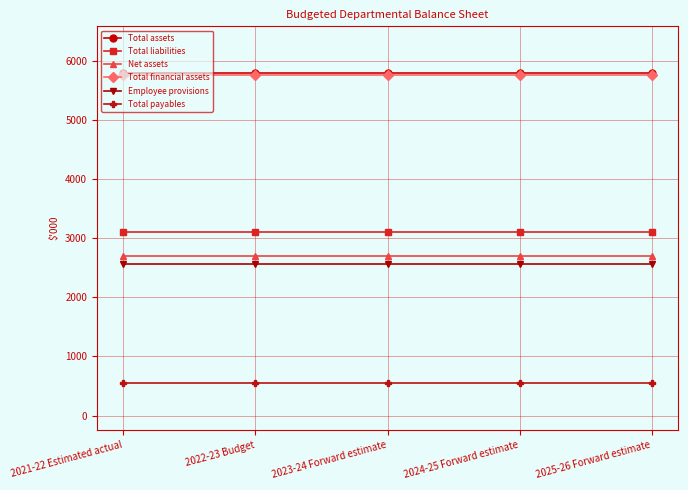

True or false: Employee provisions and Total payables cross at least once.

False